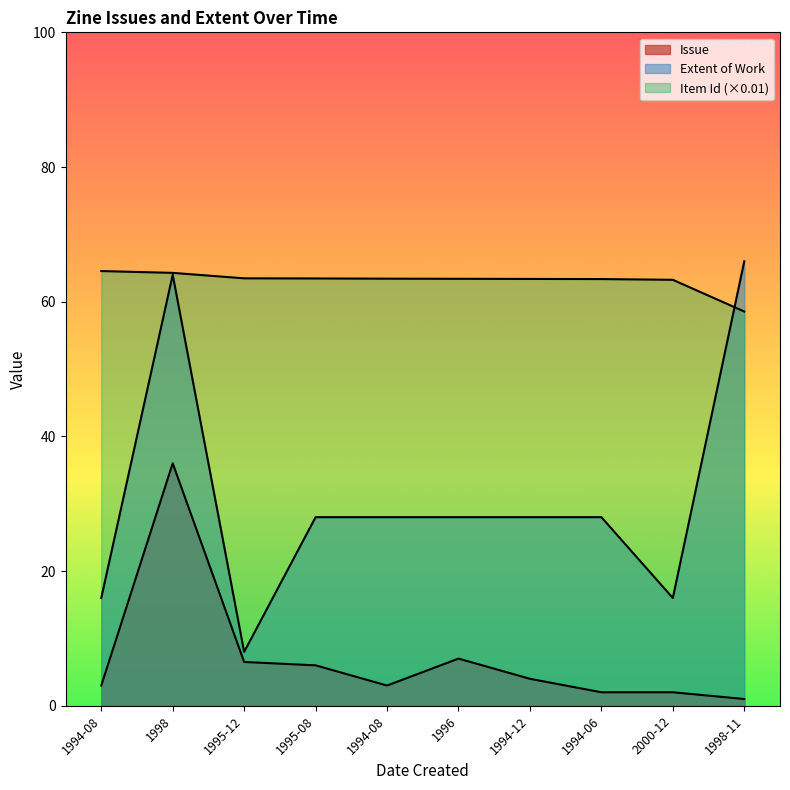

What are all the series names shown in the legend?

Issue, Extent of Work, Item Id